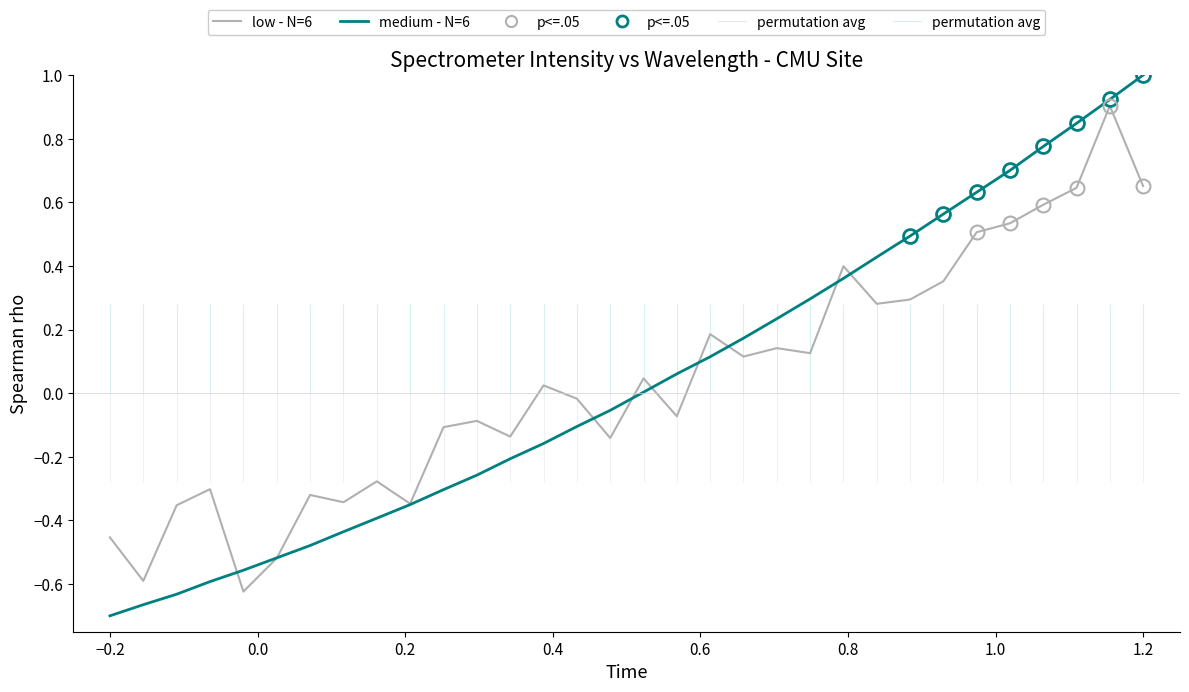

How many interior local valleys does the low - N=6 series have?

10